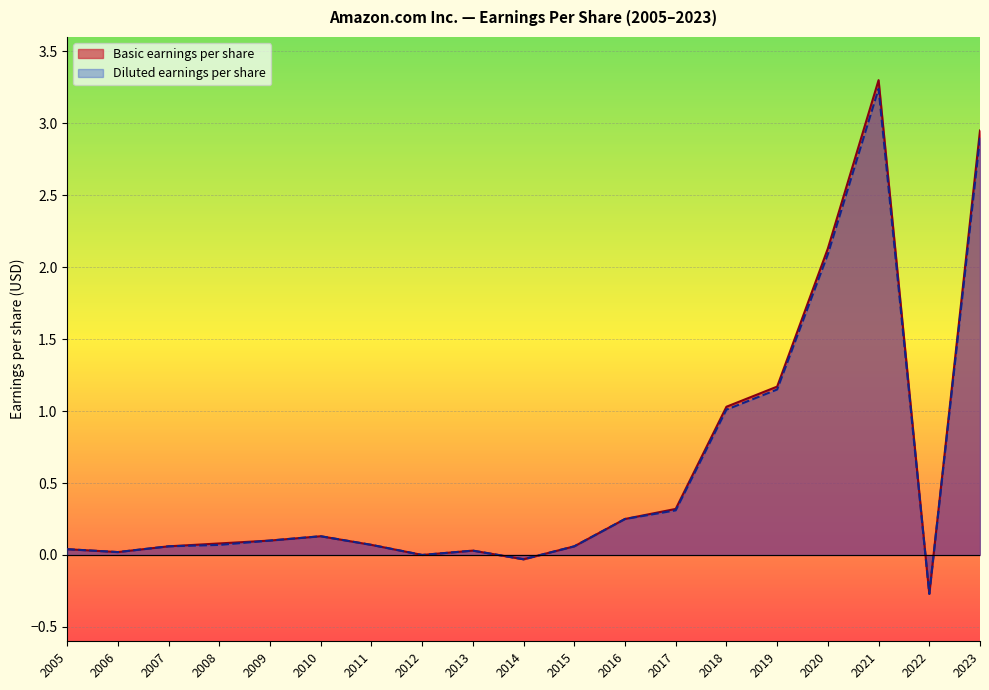

Rank the series at 2022 from highest to lowest value.

Basic earnings per share, Diluted earnings per share